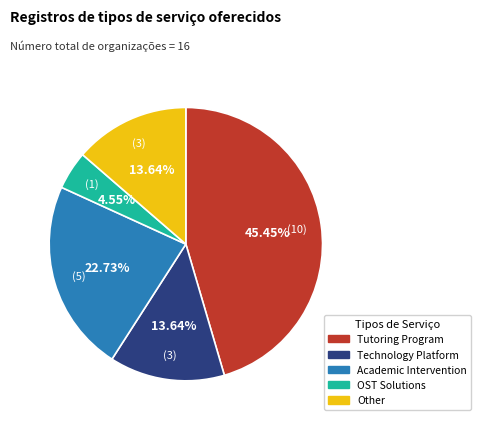

The Academic Intervention slice represents 34% of the pie. True or false?

False